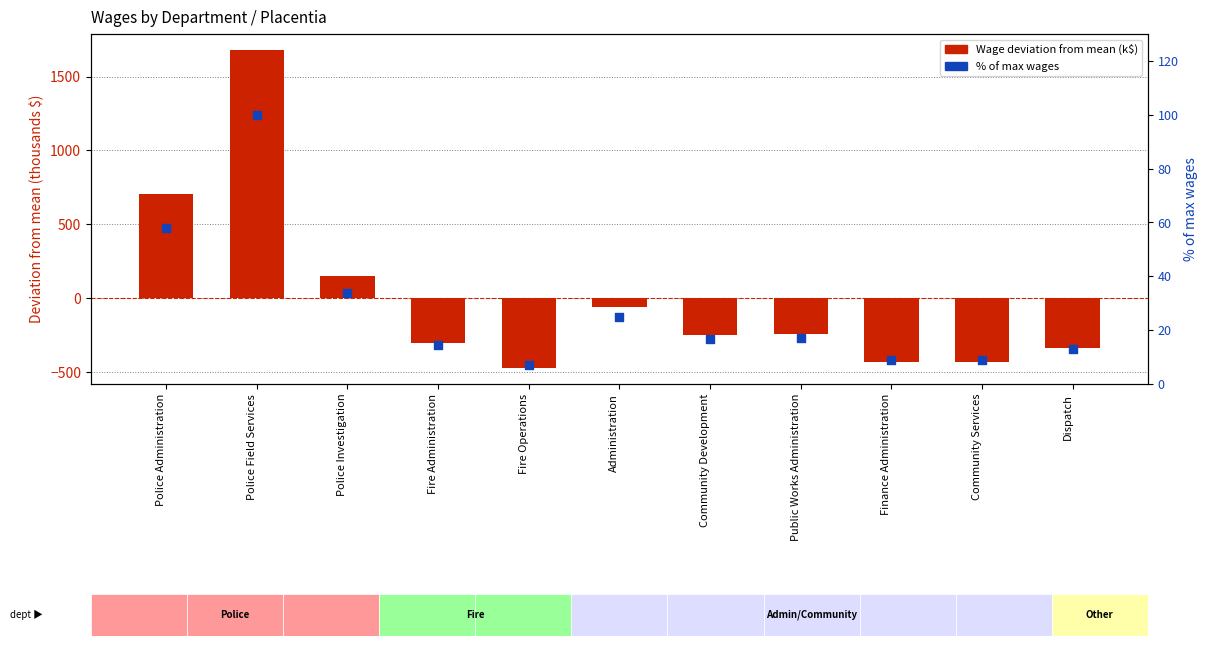

Is the value of % of max wages at Fire Operations greater than the value of Wage deviation (thousands) at Dispatch?

Yes